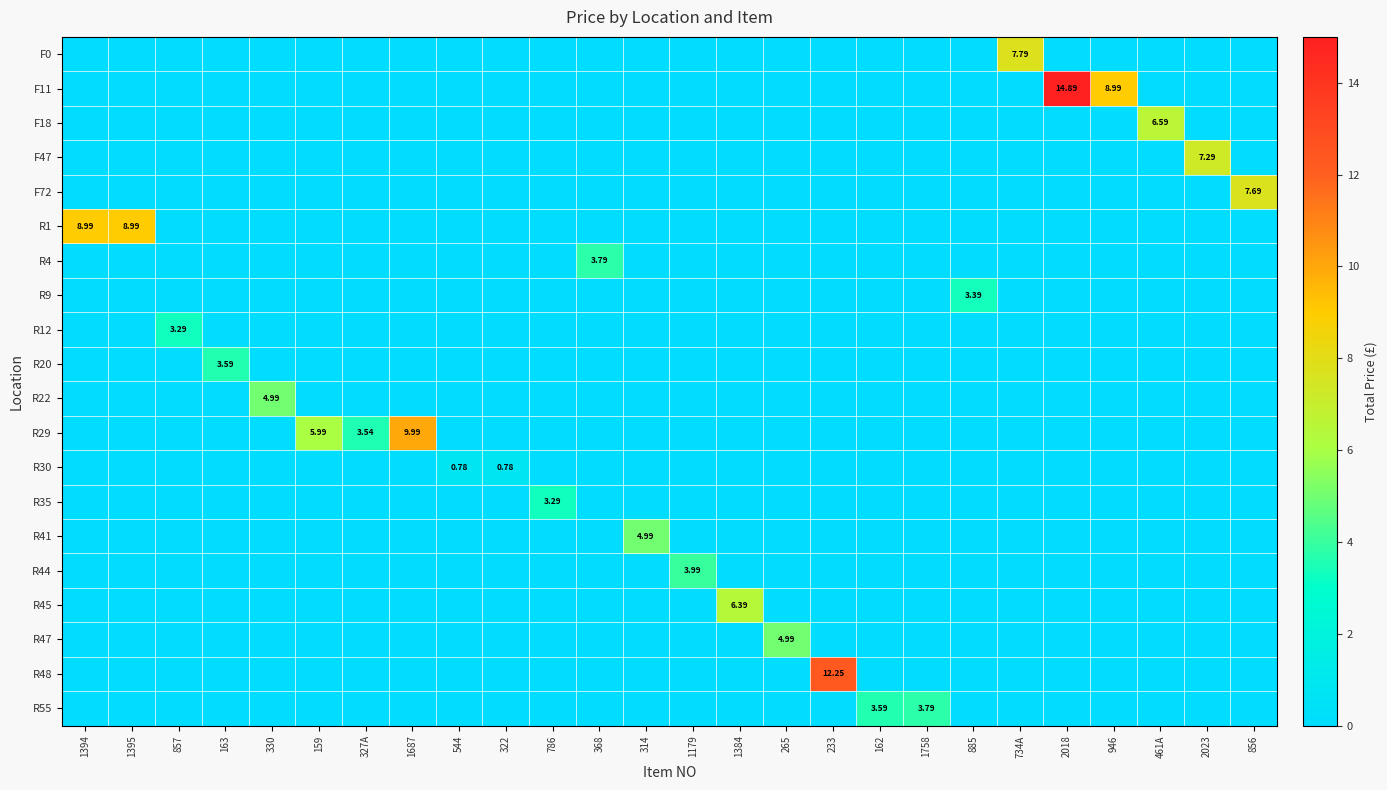

Between 461A and 734A, which is larger?

734A